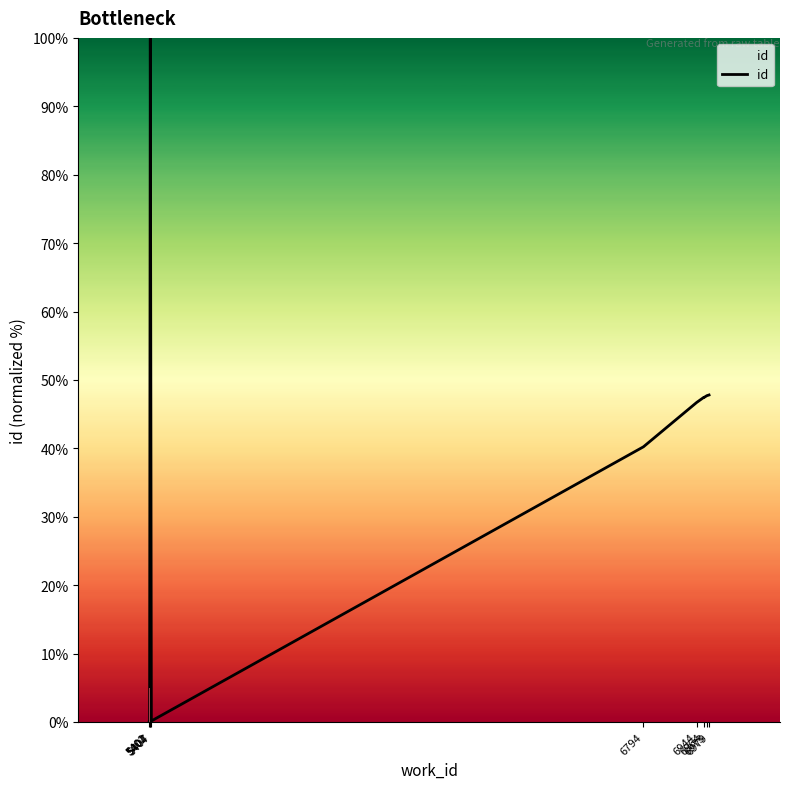

Which category has the highest value across all series?

5404